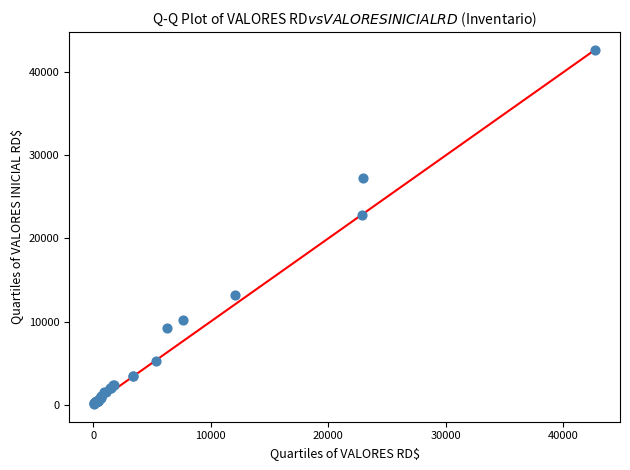

What Y value in the scatter plot is closest to 21397?

22839.0